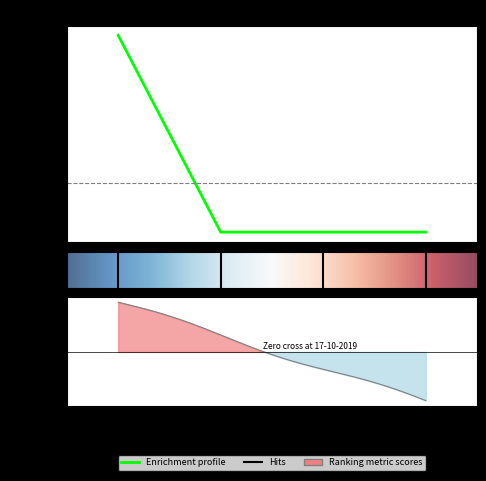

What is the change in value from 06-02-2019 to 19-12-2019?

-0.1